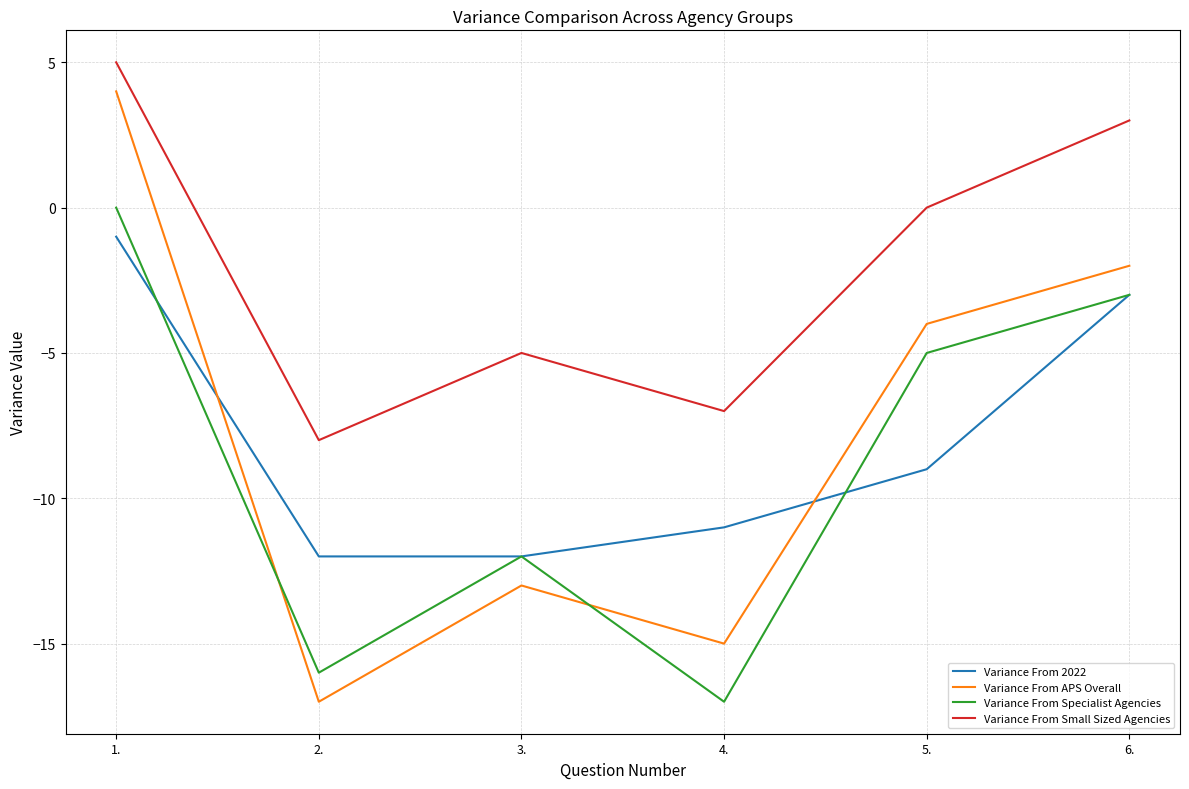

The Variance From 2022 series shows -11 at 4.. True or false?

True